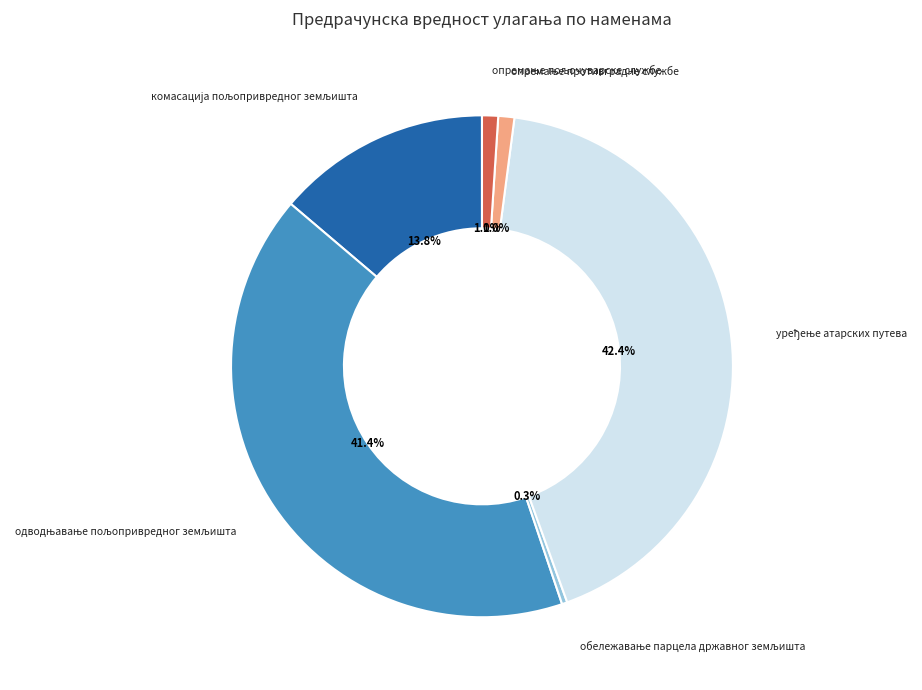

Is there any slice that represents more than half of the pie?

No